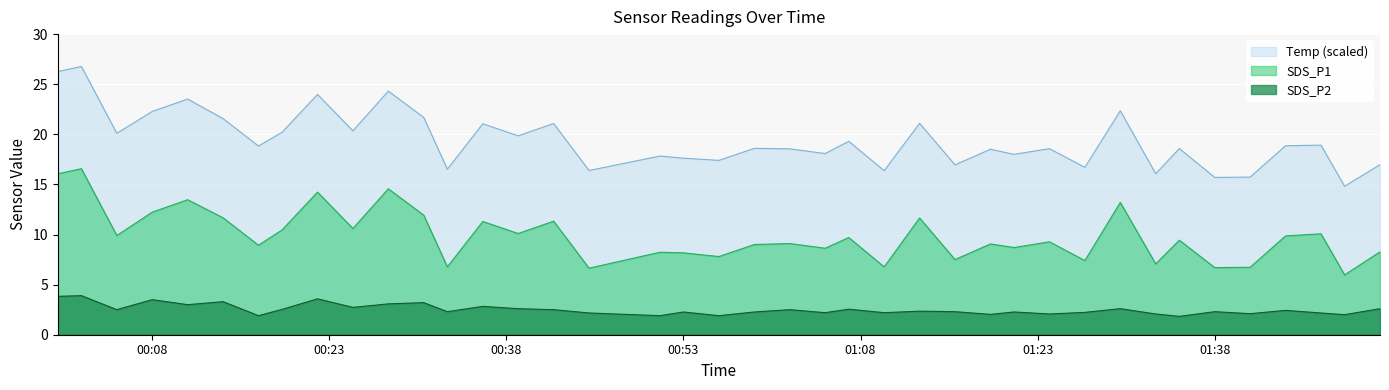

How many interior local peaks does the SDS_P2 series have?

14